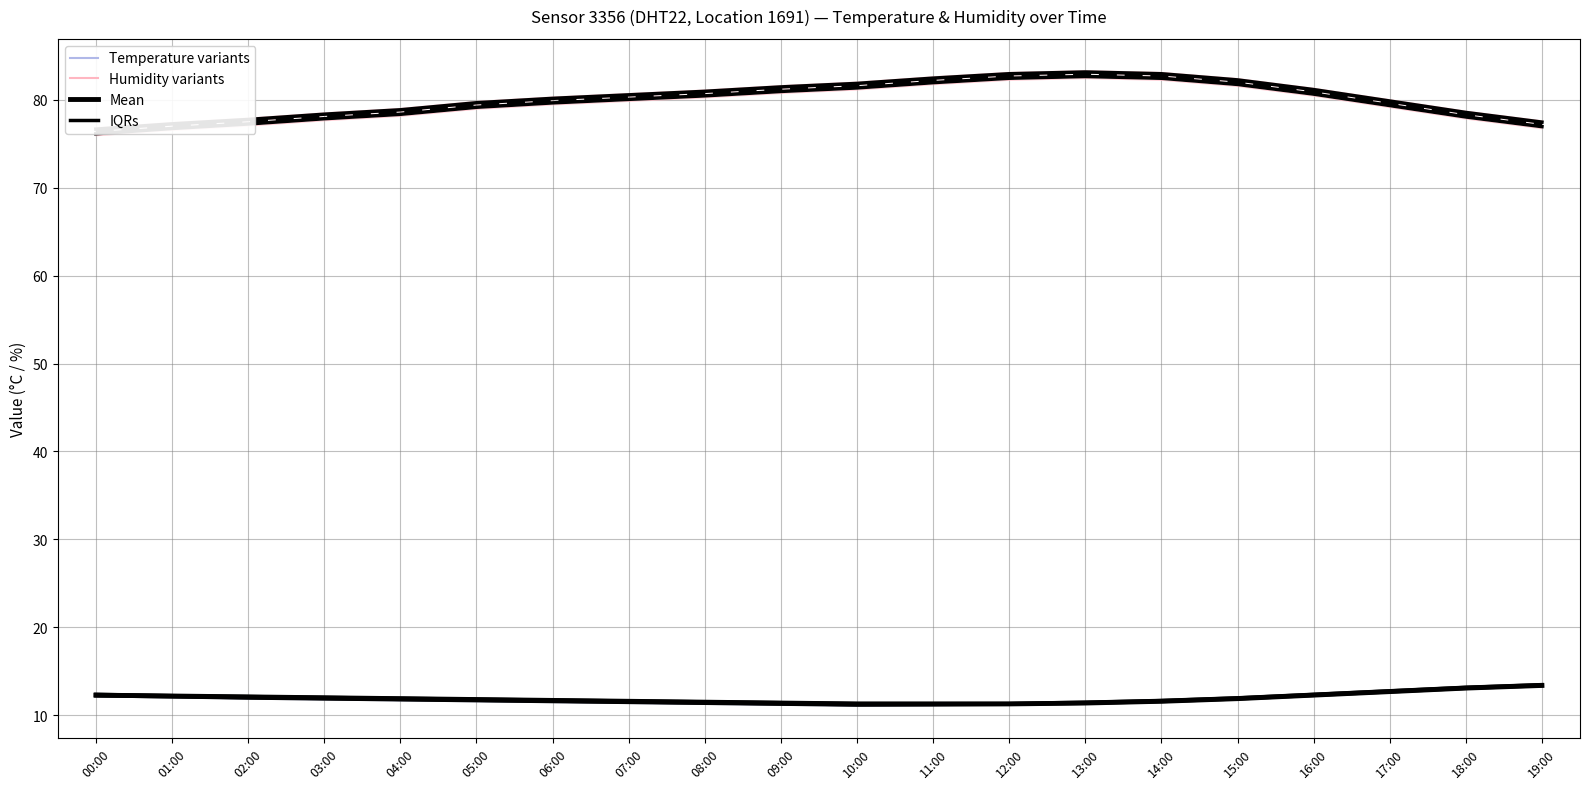

At 10:00, list the series in order from smallest to largest.

IQRs, Temperature ensemble, Mean (Temperature), Mean (Humidity), Humidity ensemble